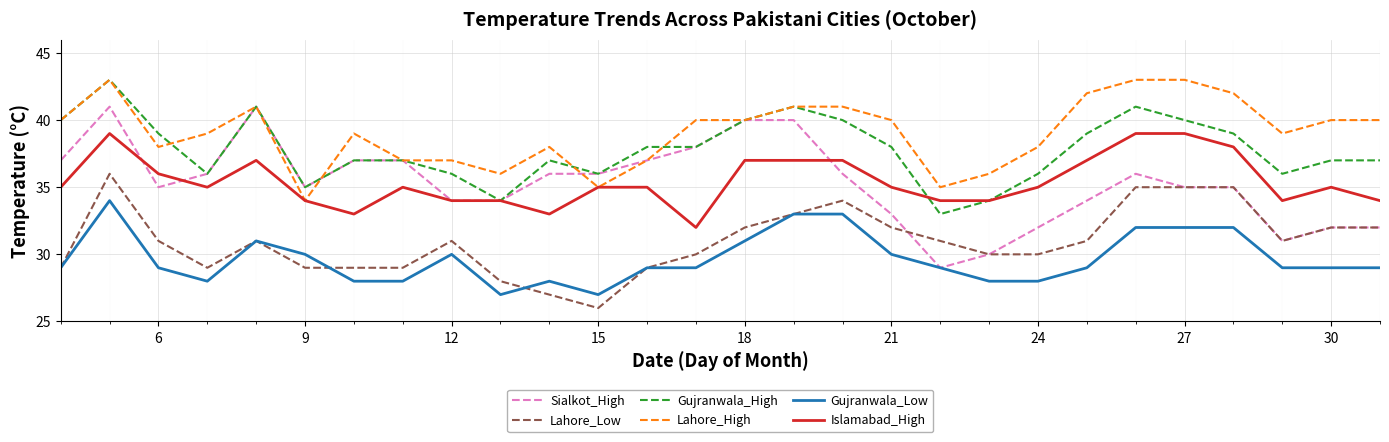

What is the difference between the second highest and minimum values in the Lahore_Low series?

9